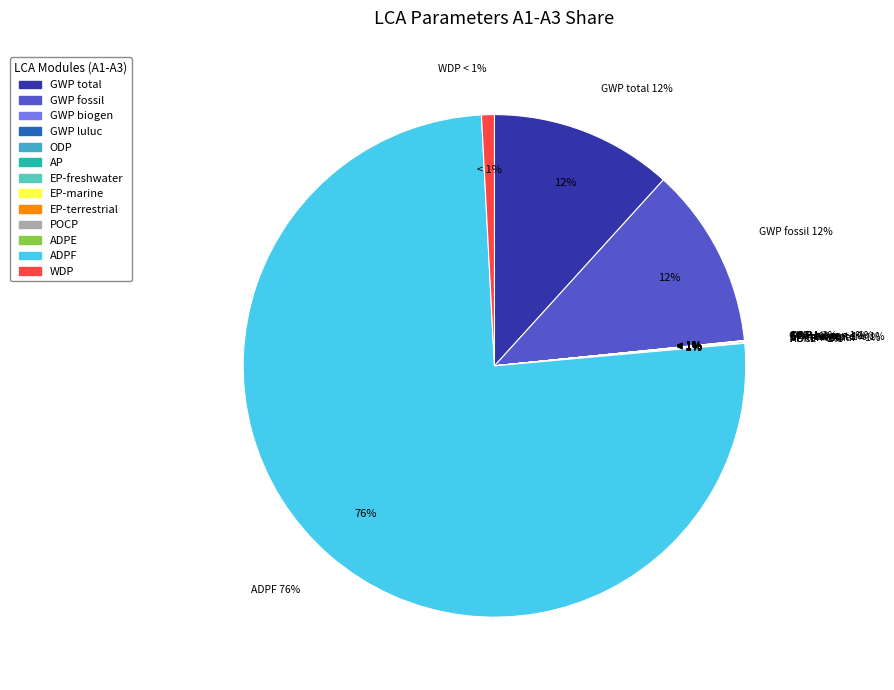

To the nearest percent, what is the average slice percentage?

8%